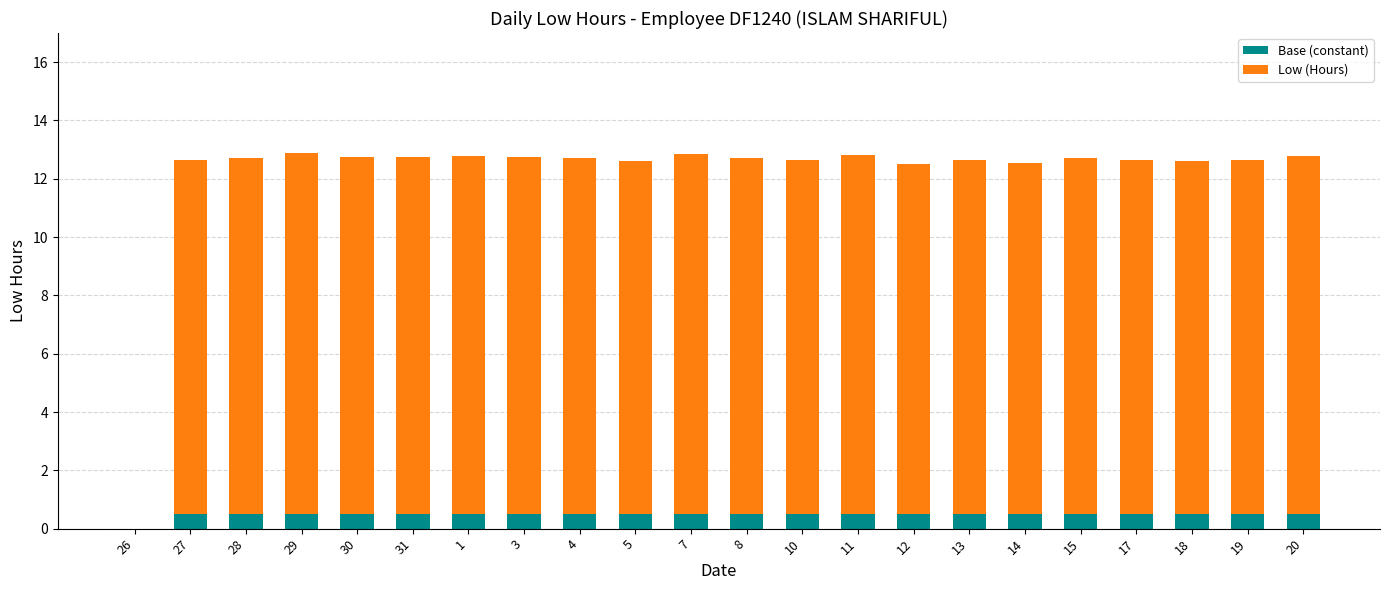

Count the number of data series in this chart.

2